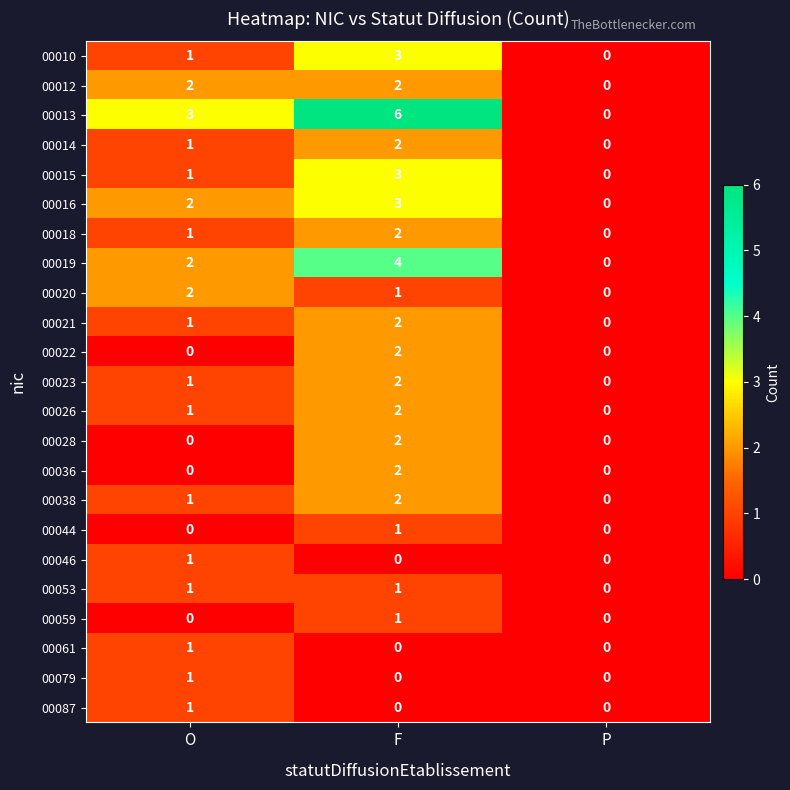

At which category does the chart reach its peak across all series?

F